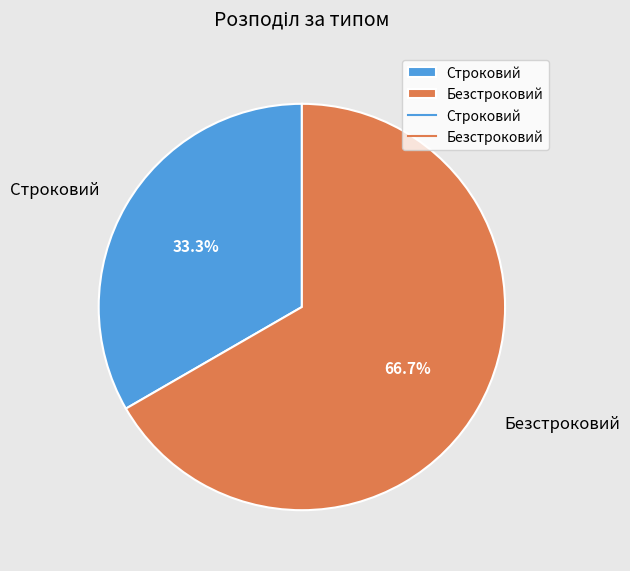

Between Строковий and Безстроковий, which is larger?

Безстроковий